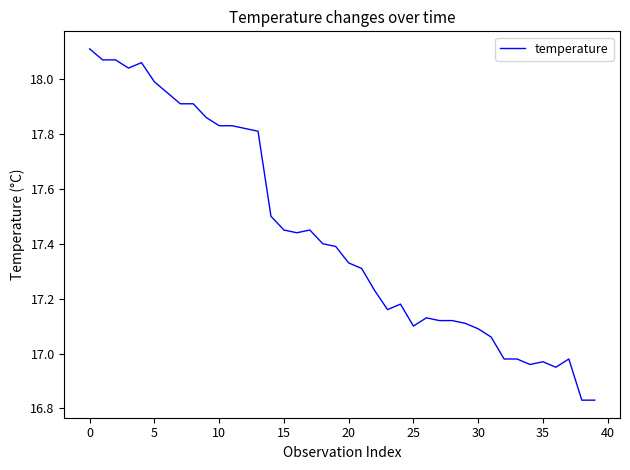

What is the difference between the maximum and minimum values?

1.3